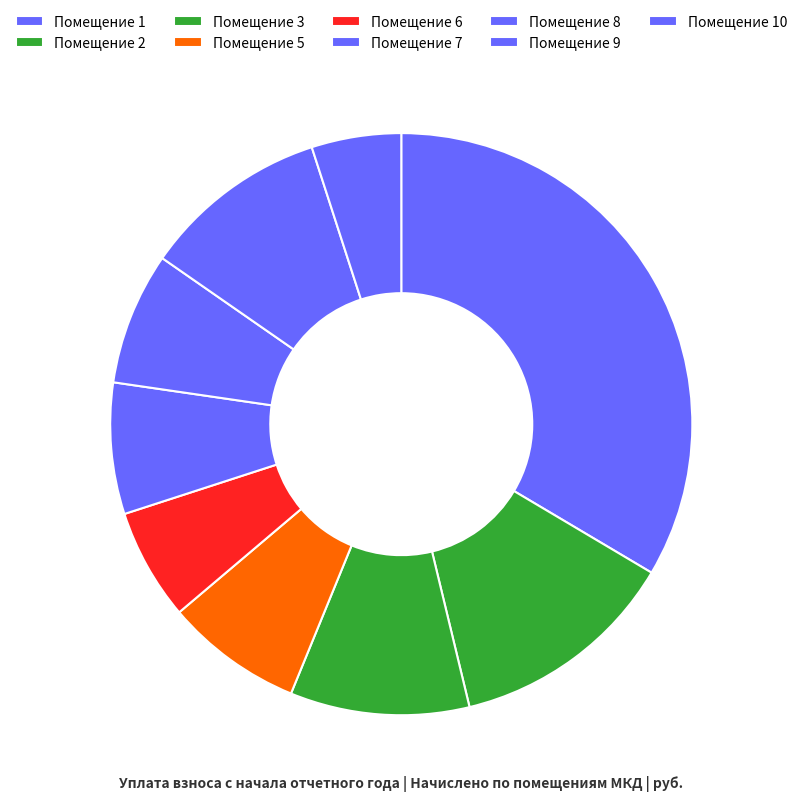

How many segments does this pie chart have?

9